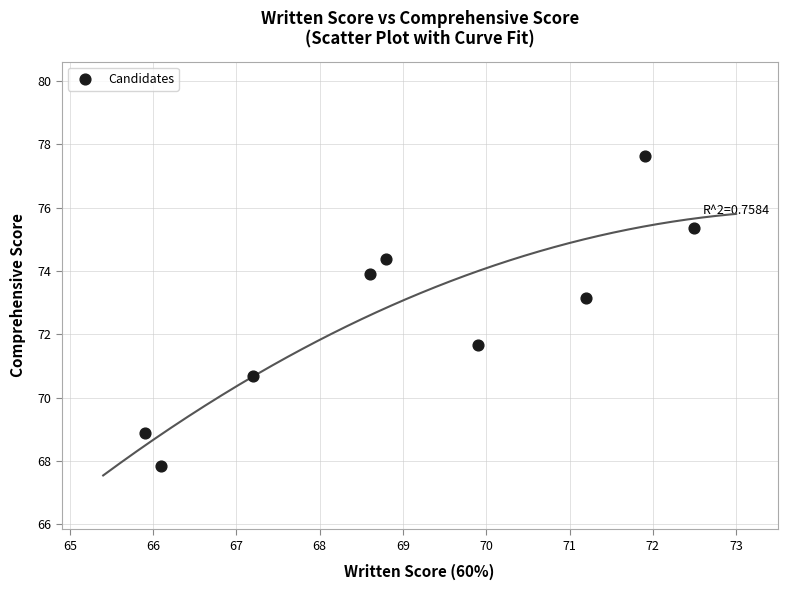

What Y value in the scatter plot is closest to 72?

71.7